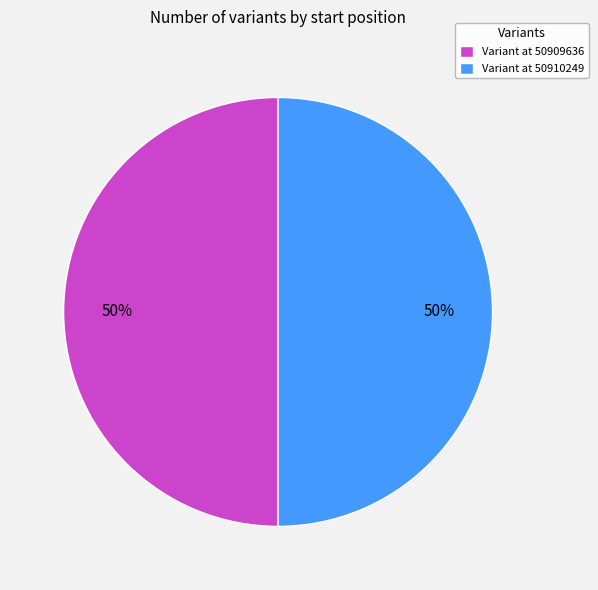

Count the number of slices in the pie.

2